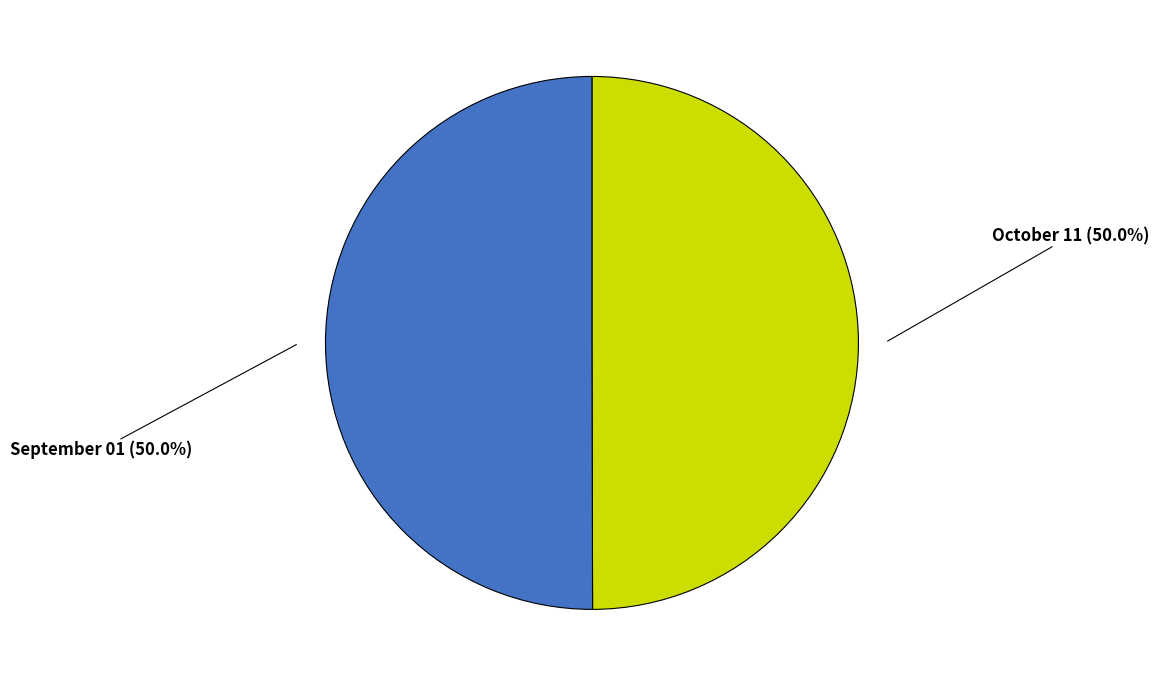

To the nearest percent, what percentage of the pie is October 11?

50%